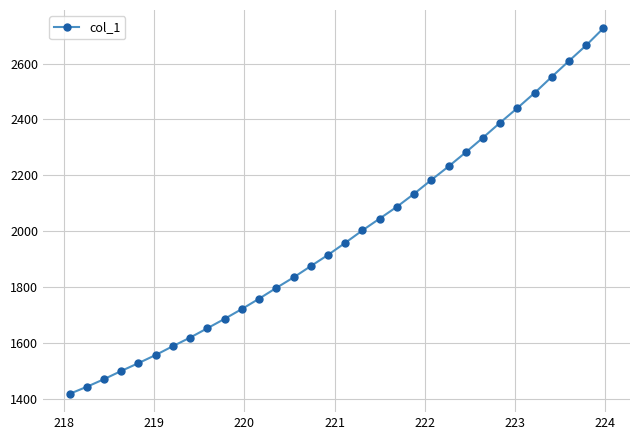

What is the value of the 25th point from the left?

2334.7